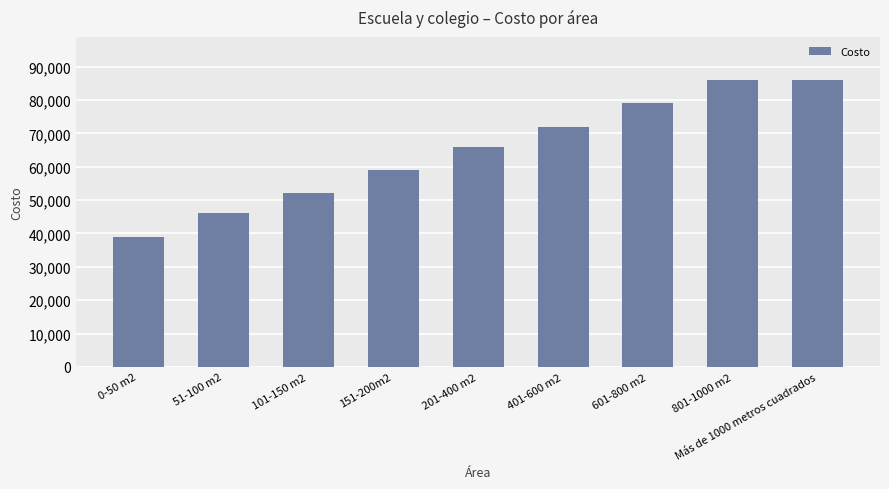

How many bars are there in total?

9